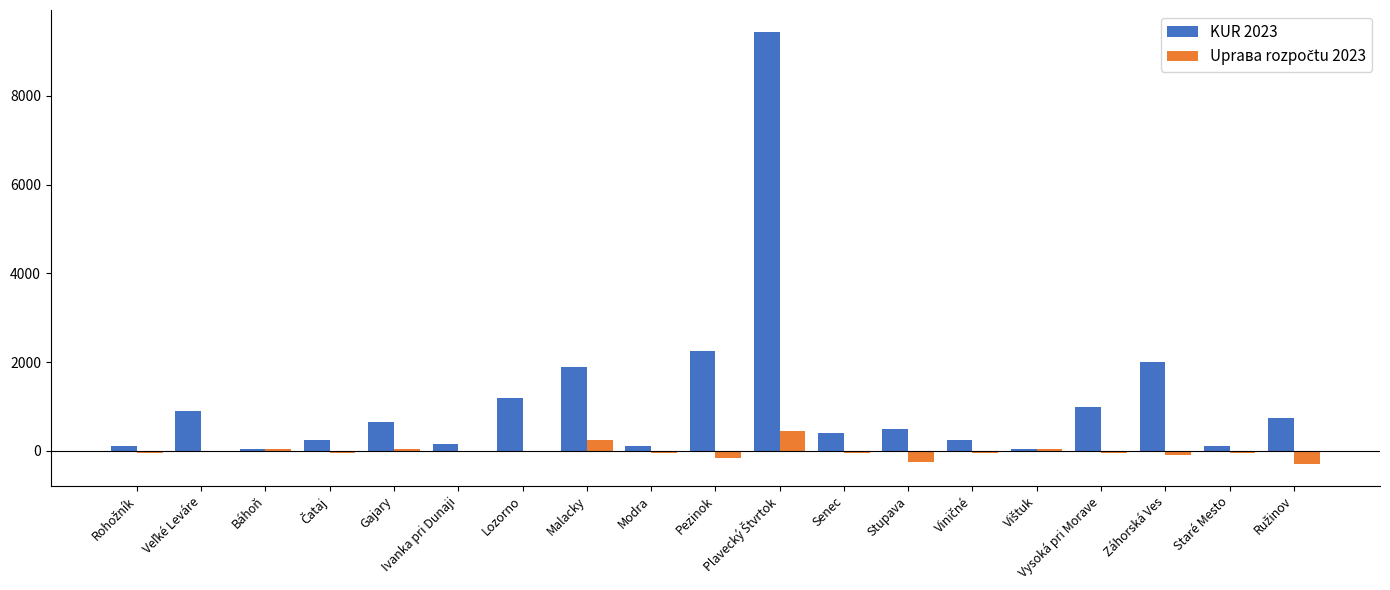

Which series has the largest total across all categories?

KUR 2023